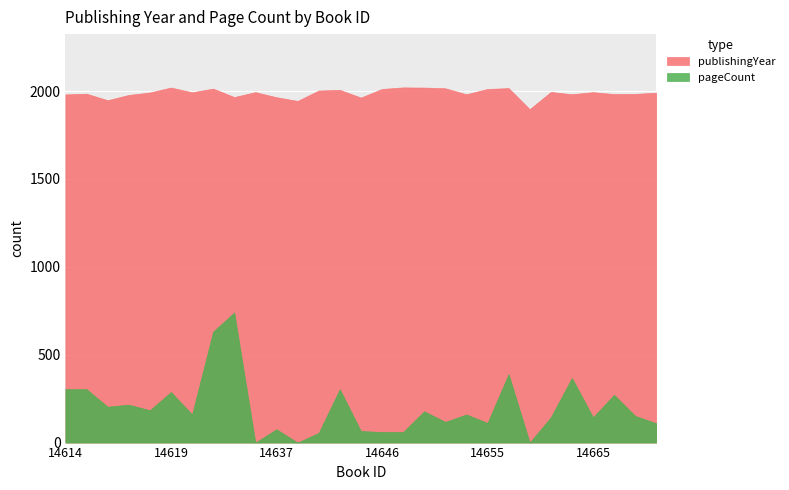

What is the difference between the second highest and second lowest values in the pageCount series?

632